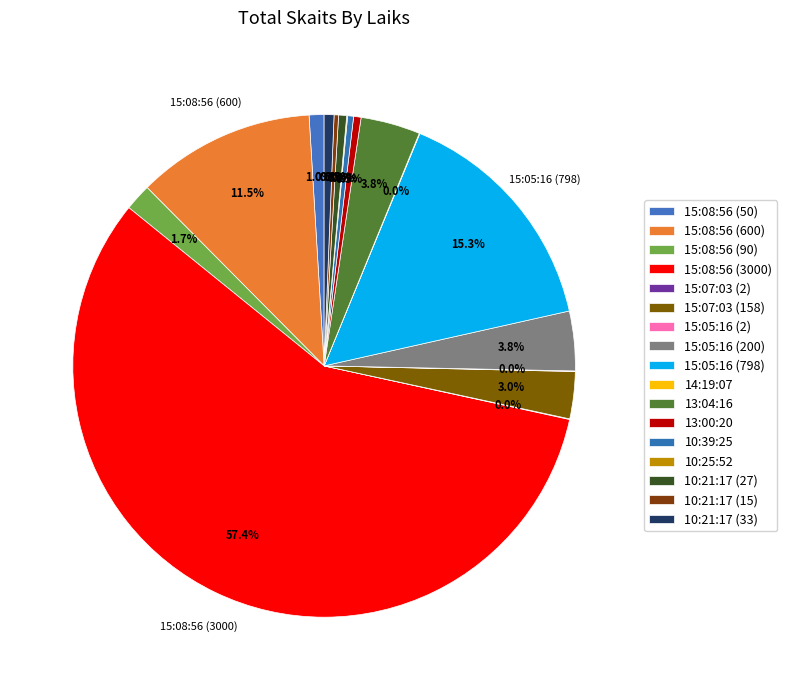

To the nearest percent, what percentage of the pie is 10:21:17 (33)?

1%